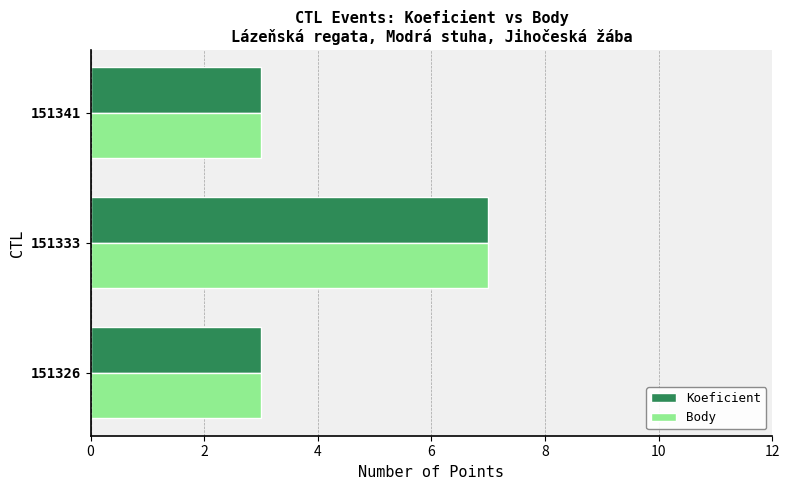

Is it true that Koeficient equals 3 at 151341?

True